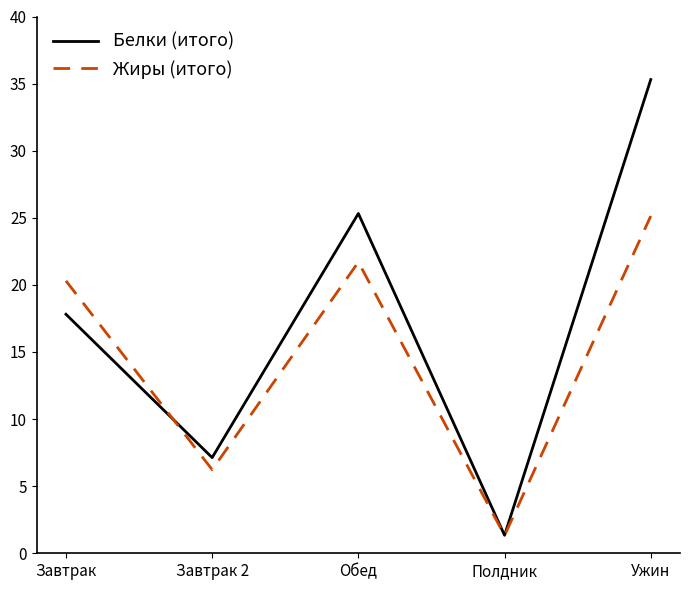

How many interior local valleys does the Белки (итого) series have?

2